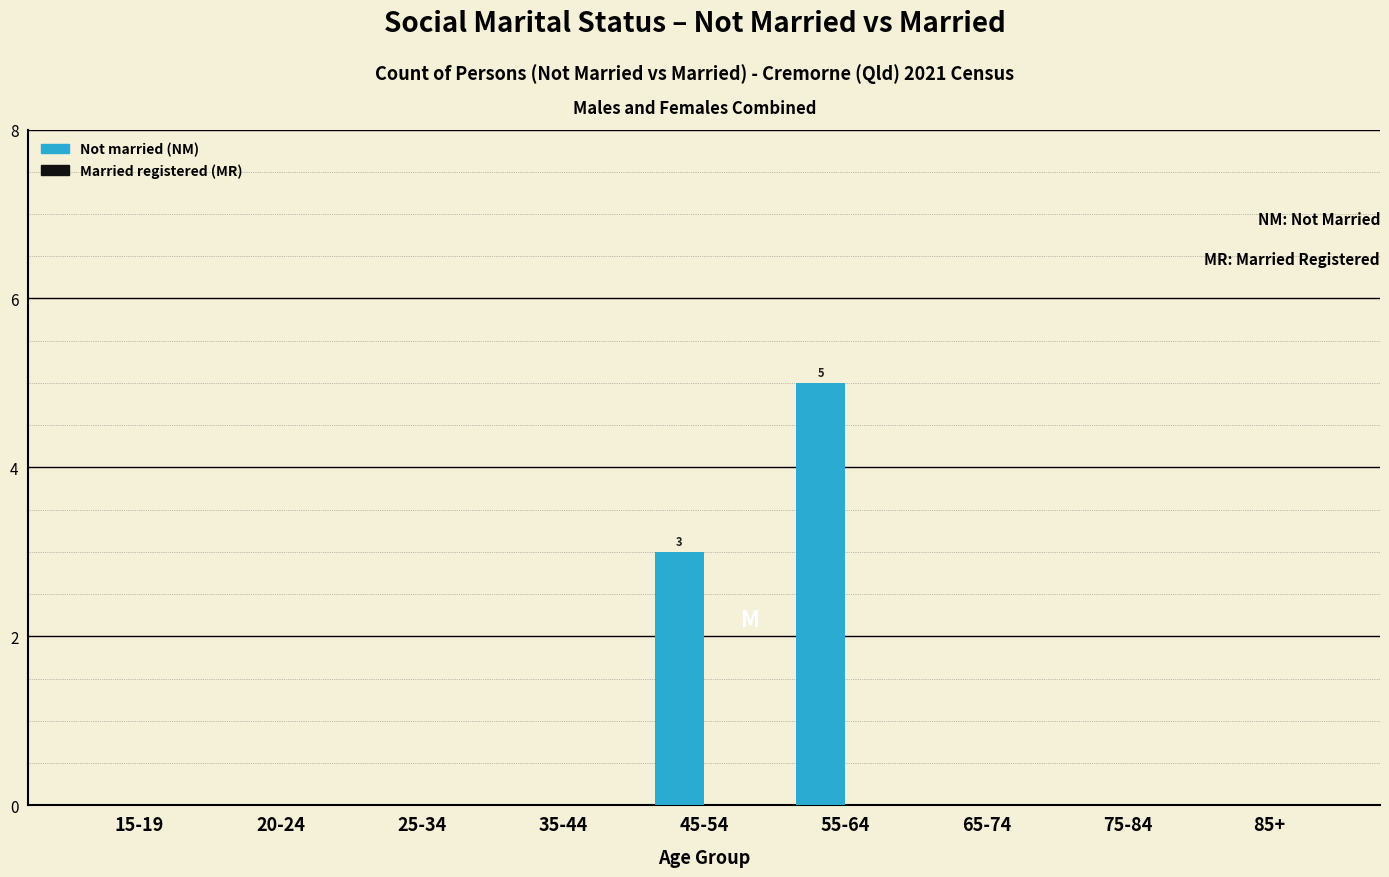

Reading right to left, extract all data points from this chart.

85+=0	75-84=0	65-74=0	55-64=5	45-54=3	35-44=0	25-34=0	20-24=0	15-19=0